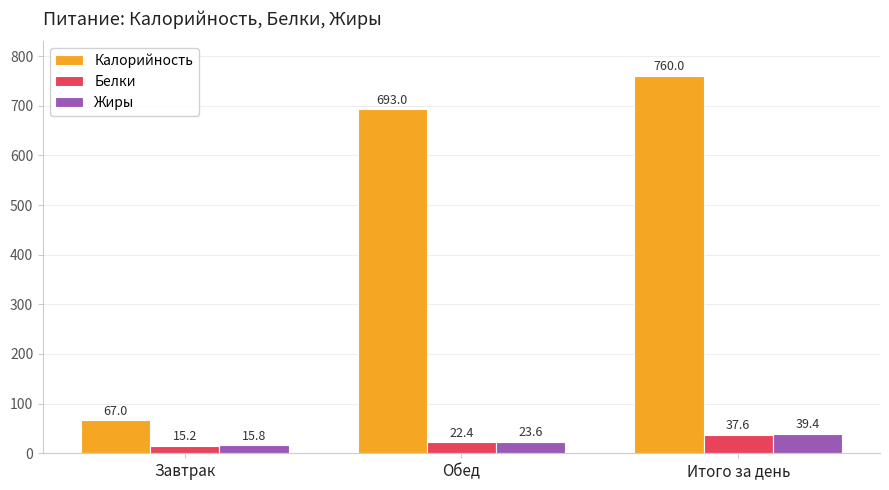

Which series has the widest spread of values?

Калорийность